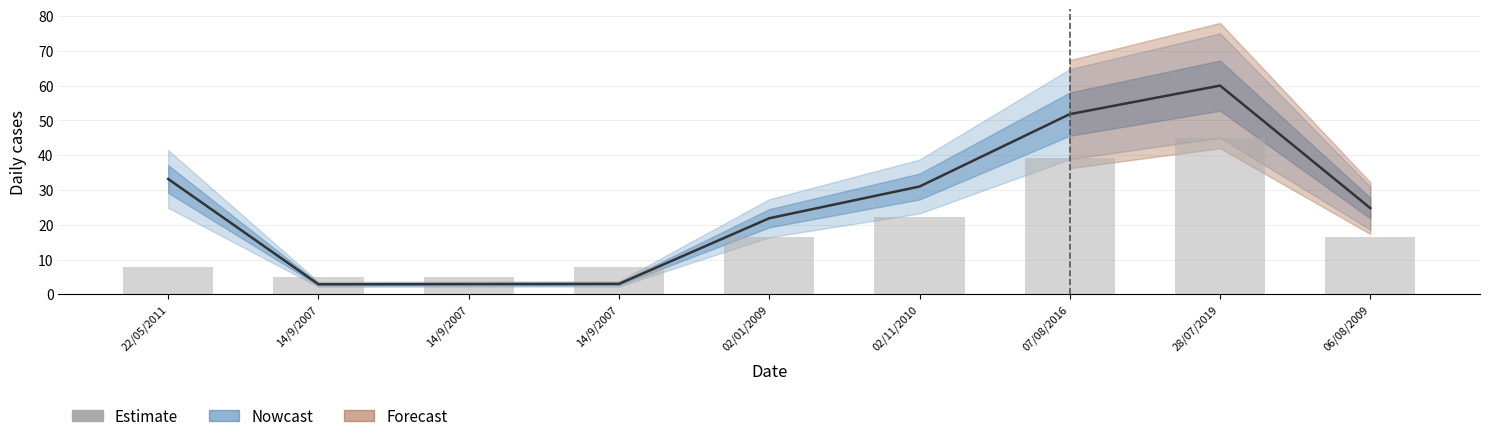

Which category has the highest value across all series?

28/07/2019